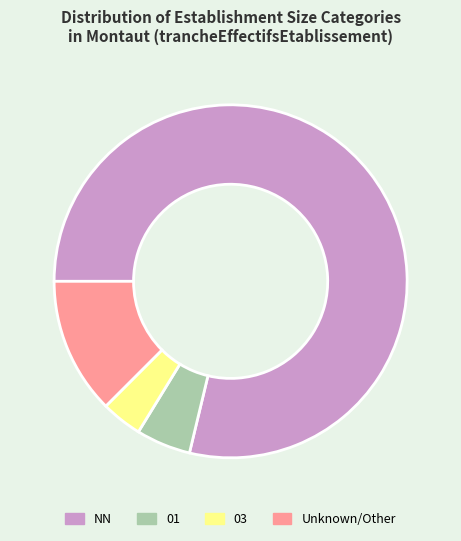

The NN slice represents 79% of the pie. True or false?

True